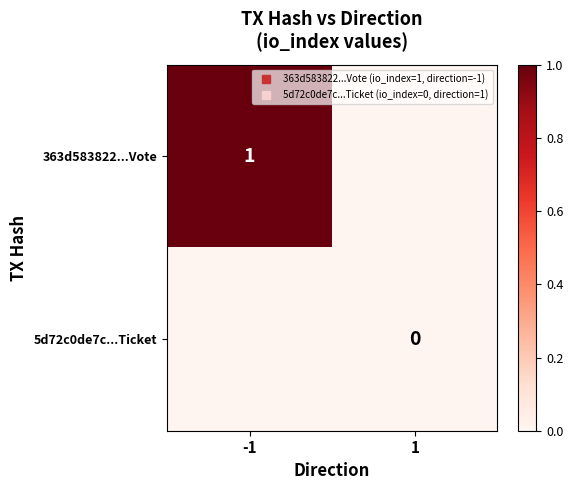

Which series has the largest range (max minus min)?

363d583822...Vote